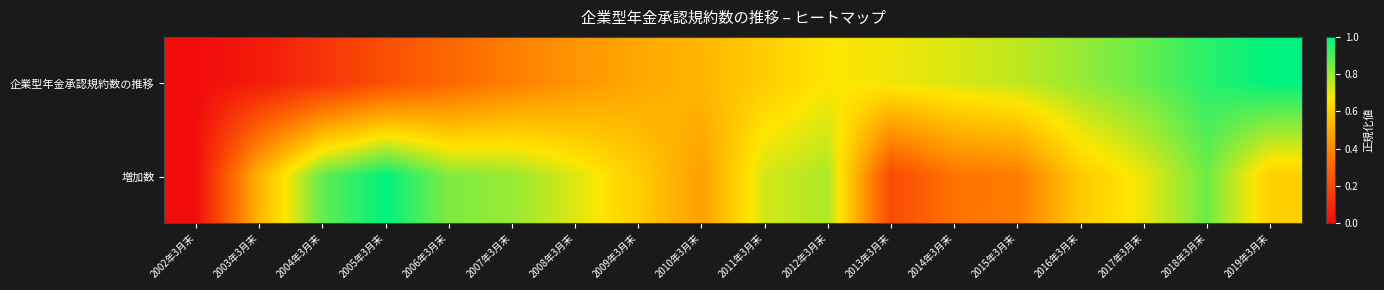

Which series changed the most between 2012年3月末 and 2013年3月末?

増加数